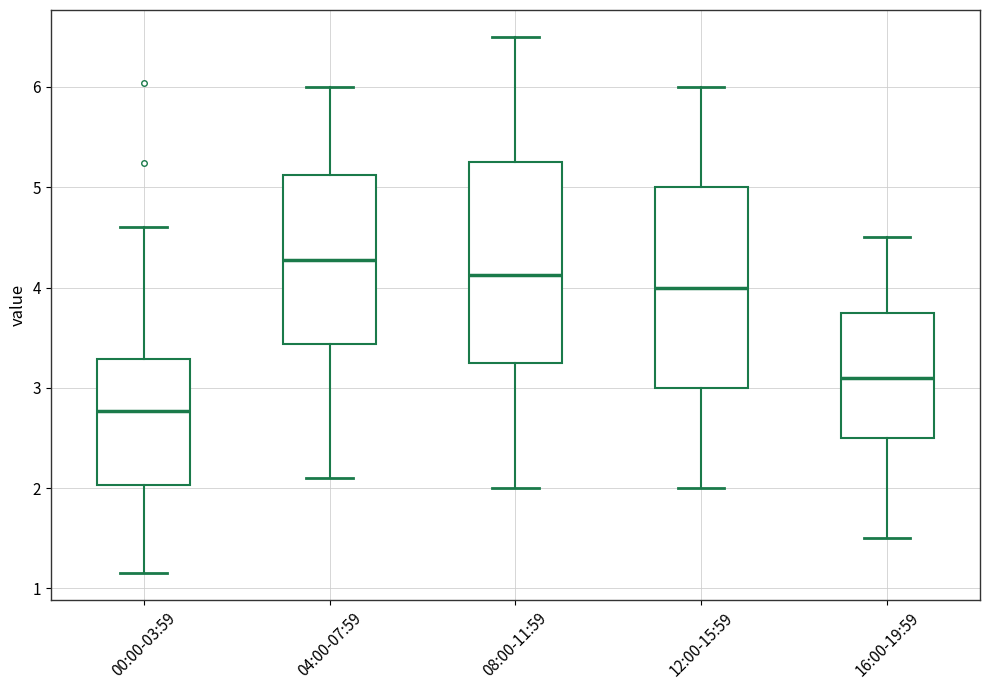

Reading left to right, transcribe this box plot: for each box, give where its median line is, the range the box spans, and where its two whiskers end, as read against the y-axis. The values are not printed on the chart, so give them approximately, as read against the axis.

00:00-03:59: median 2.8, box 2.0 to 3.3, whiskers 1.2 to 4.6
04:00-07:59: median 4.3, box 3.4 to 5.1, whiskers 2.1 to 6.0
08:00-11:59: median 4.1, box 3.3 to 5.3, whiskers 2.0 to 6.5
12:00-15:59: median 4.0, box 3.0 to 5.0, whiskers 2.0 to 6.0
16:00-19:59: median 3.1, box 2.5 to 3.8, whiskers 1.5 to 4.5